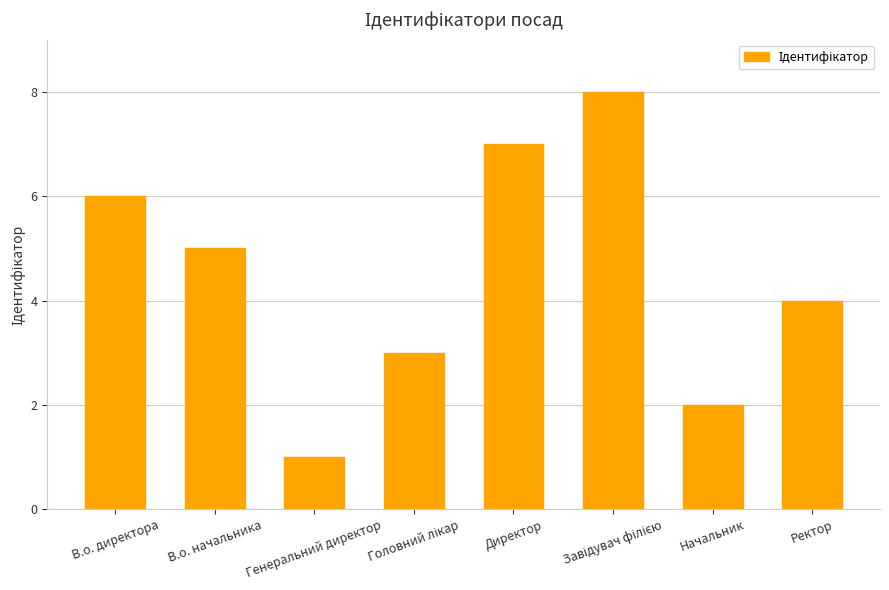

What is the greatest value displayed?

8